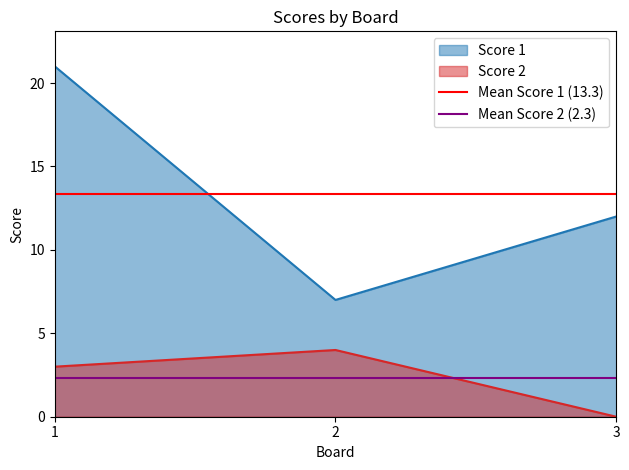

What is the maximum value for Score 2?

4